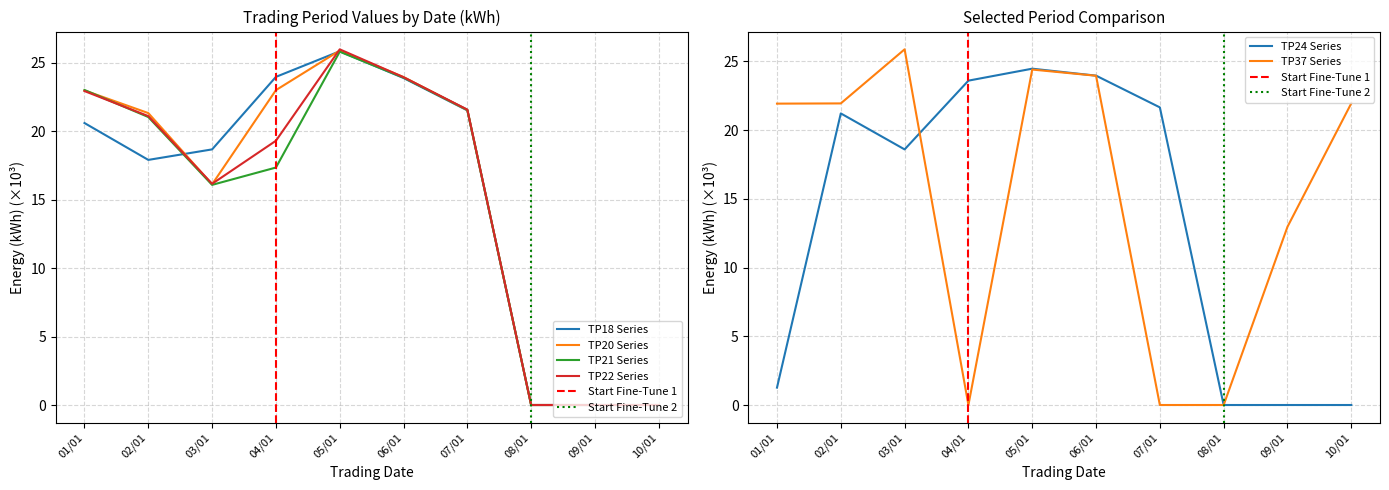

How many times do TP20 and TP21 cross each other?

2